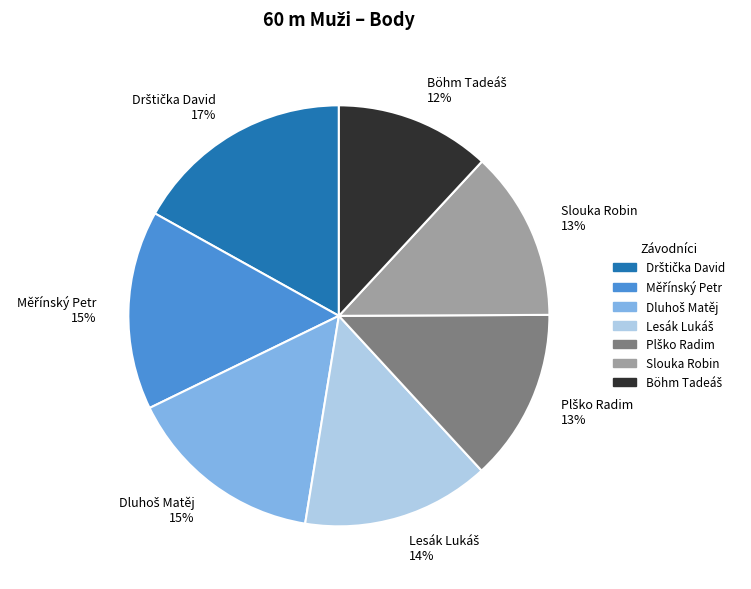

Does any single category account for the majority?

No